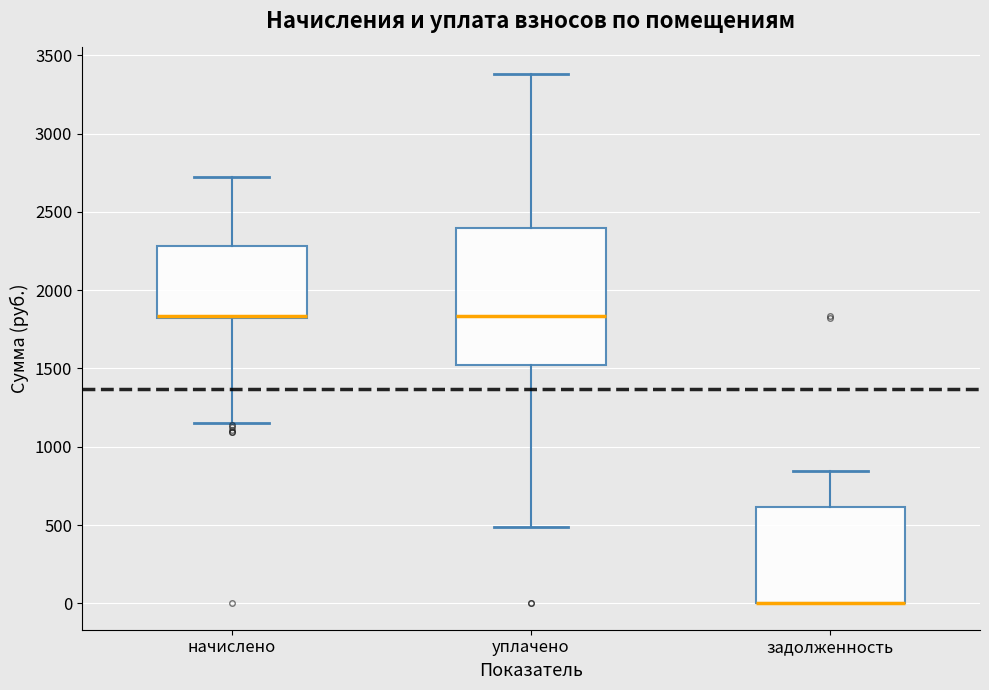

Which box is the tallest, from its lower edge to its upper edge?

уплачено